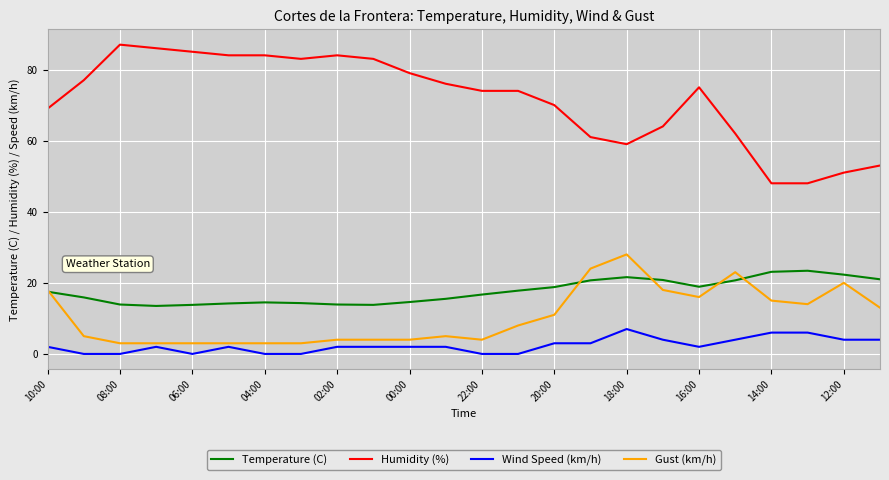

What is the difference between the maximum and second lowest values in the Wind Speed (km/h) series?

7.0